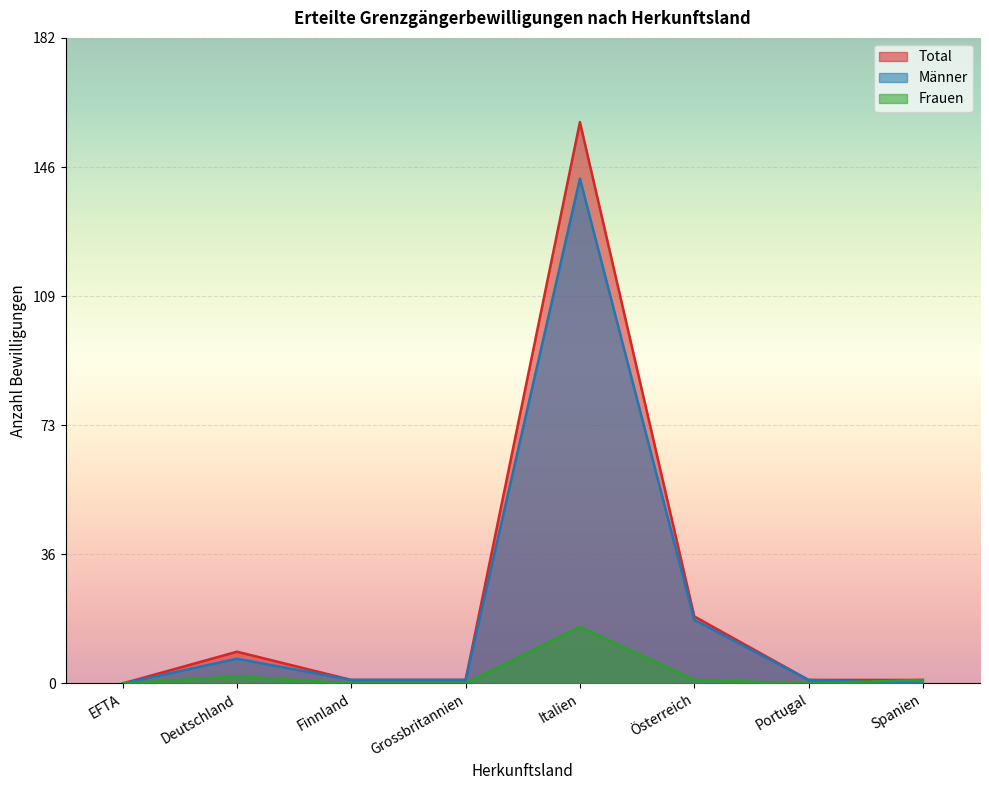

Reading left to right, extract all data points from this chart.

Total: 0	9	1	1	159	19	1	1
Frauen: 0	2	0	0	16	1	0	1
Männer: 0	7	1	1	143	18	1	0